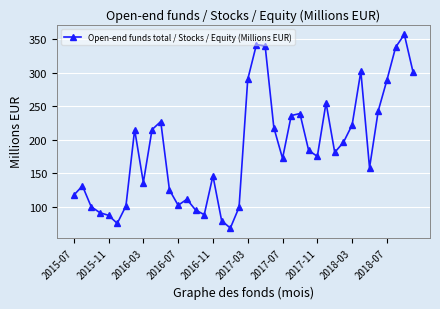

True or false: the data has more than 0 interior local peaks.

True